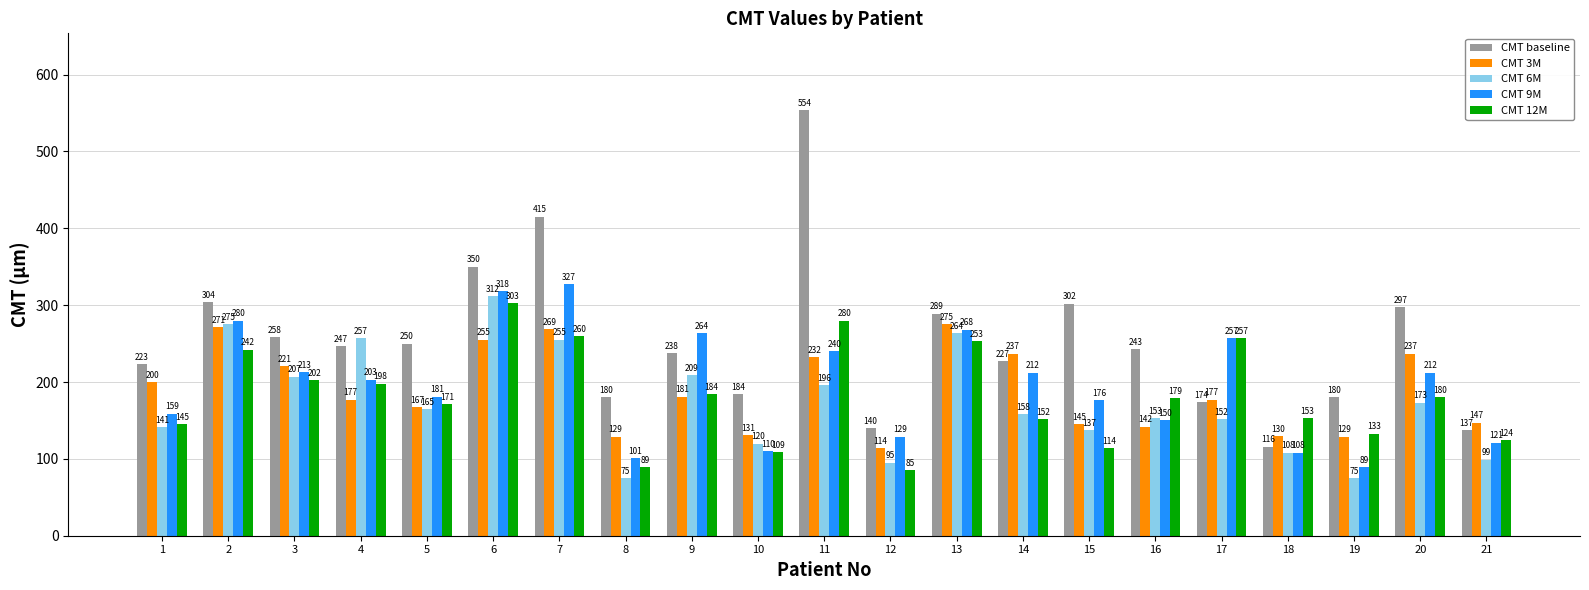

True or false: CMT 9M has a value of 213 at 3.

True